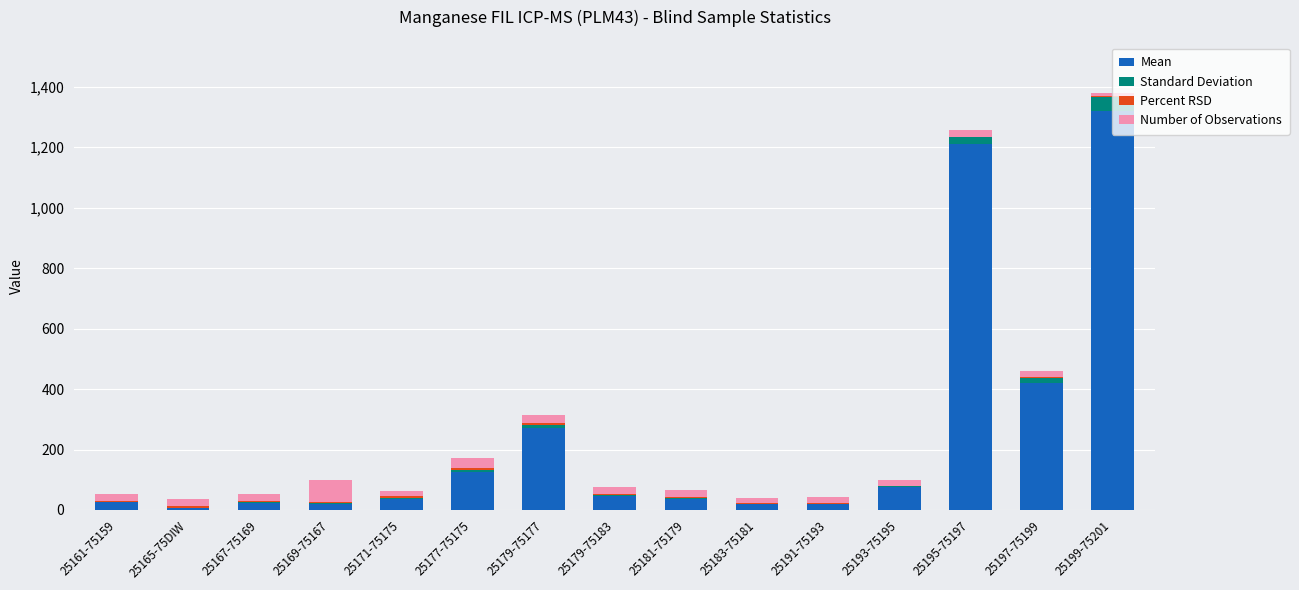

What is the difference between the maximum and minimum values in the Number of Observations series?

60.0